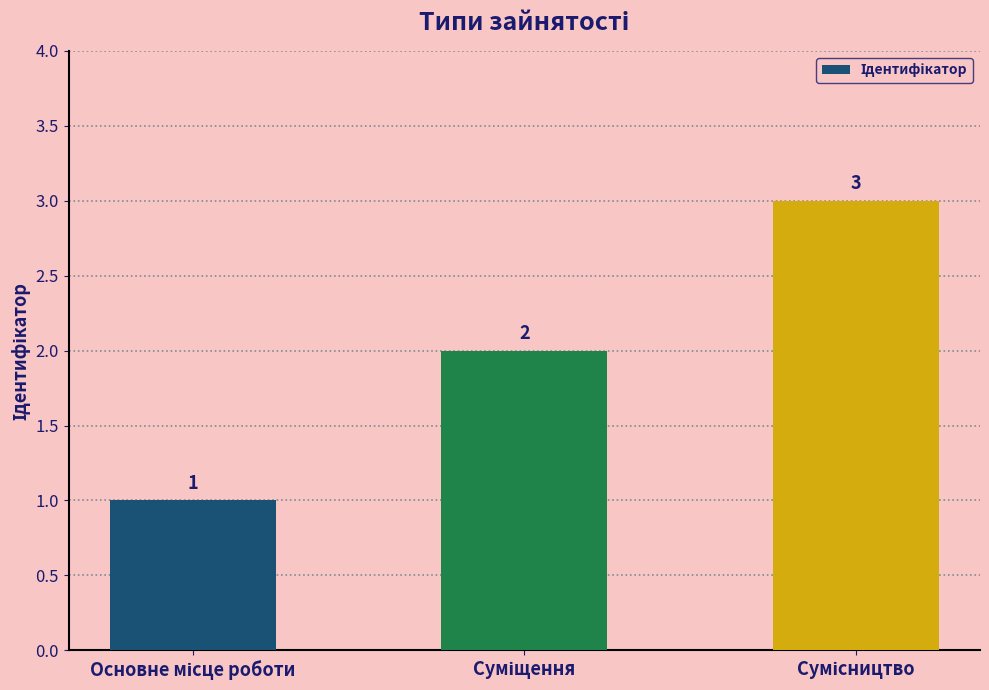

Are the bars horizontal?

No